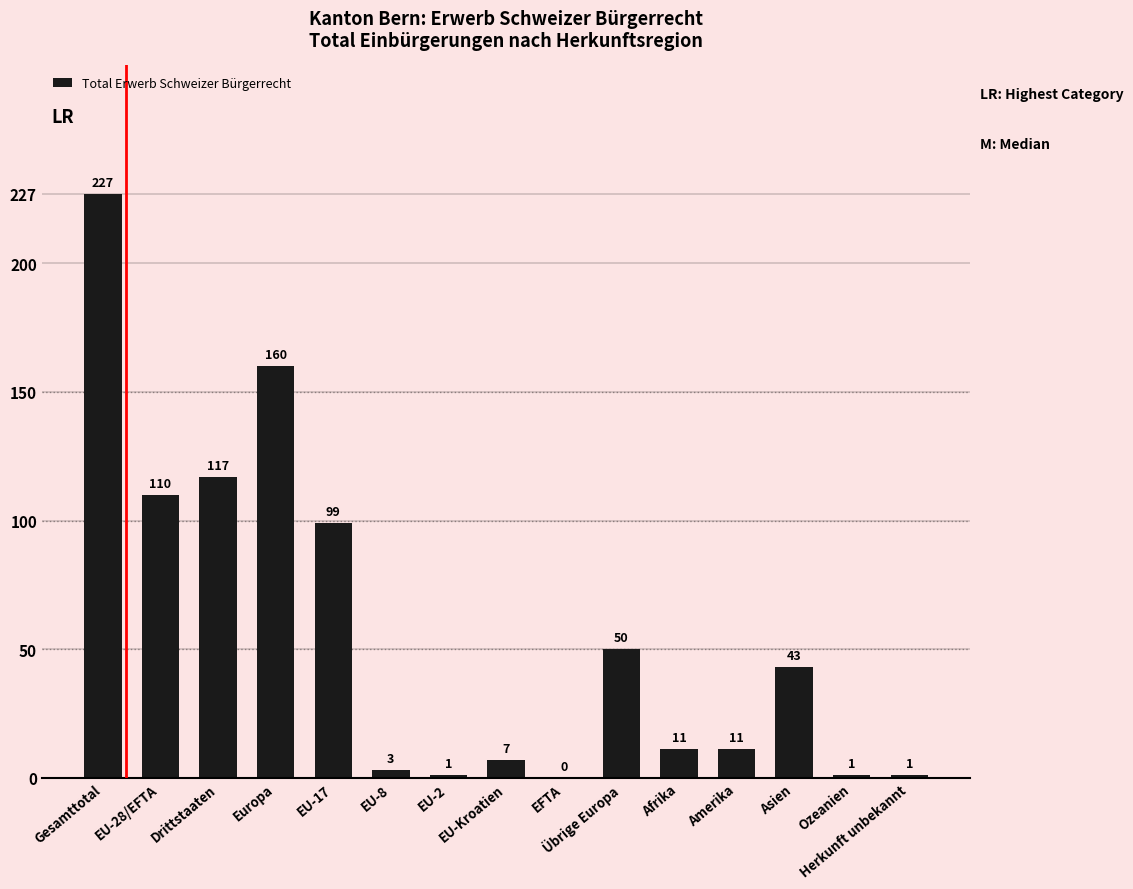

What is the sum of all values?

841